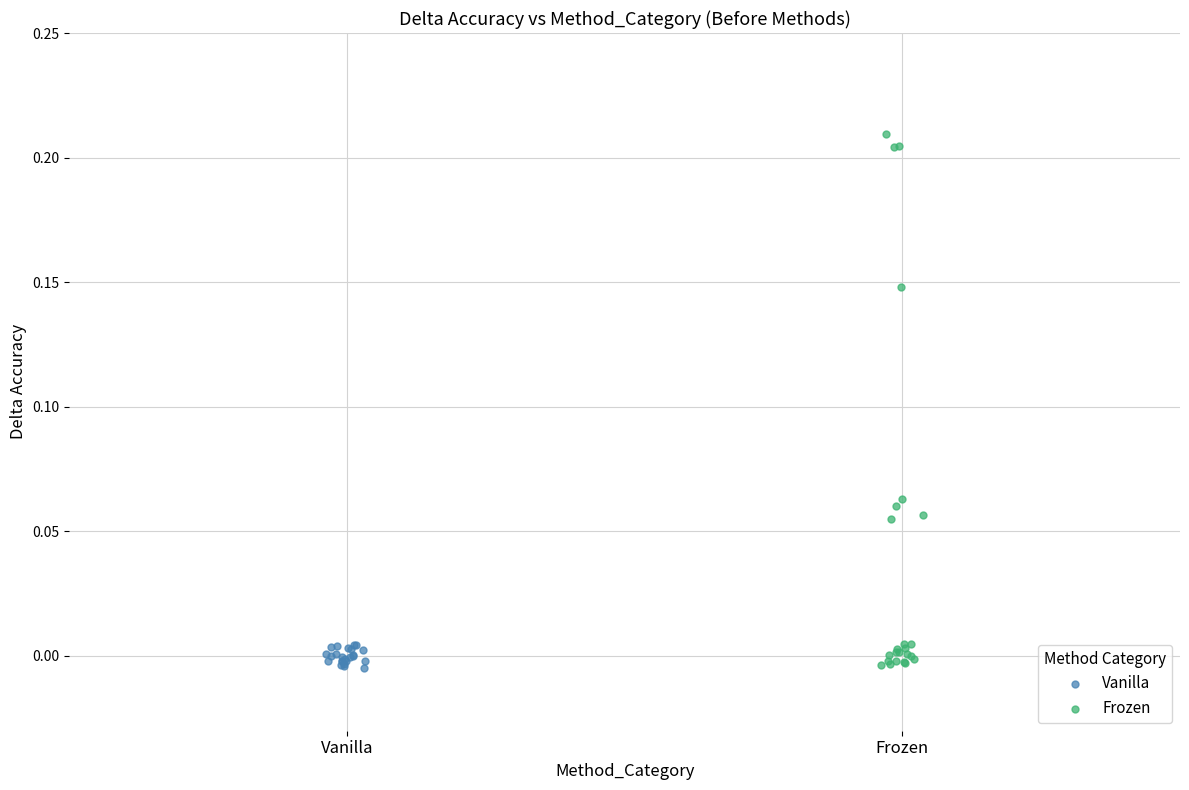

Which series reaches the maximum Y coordinate?

Frozen